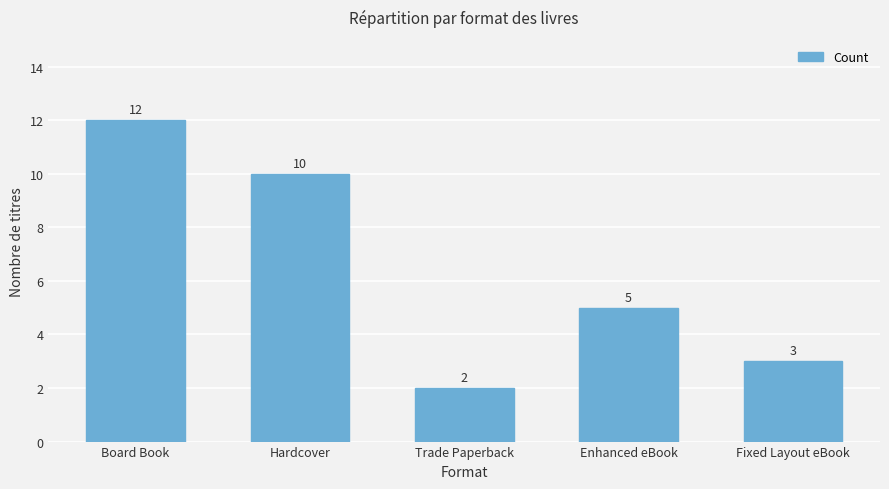

Which label corresponds to the largest value in the chart?

Board Book